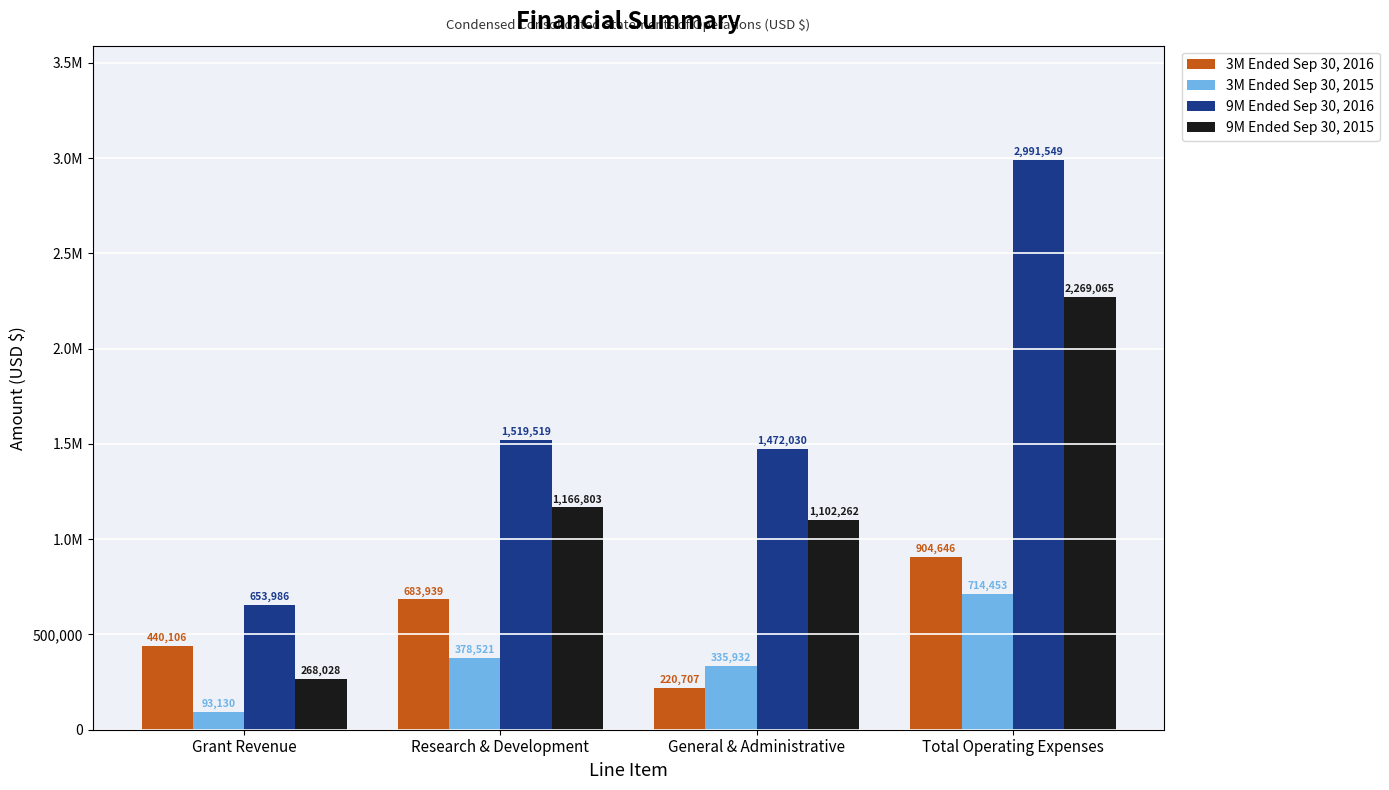

Are the bars horizontal?

No